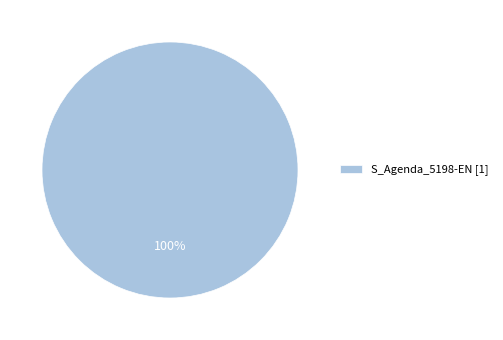

To the nearest percent, what portion does S_Agenda_5198-EN [1] represent?

100%